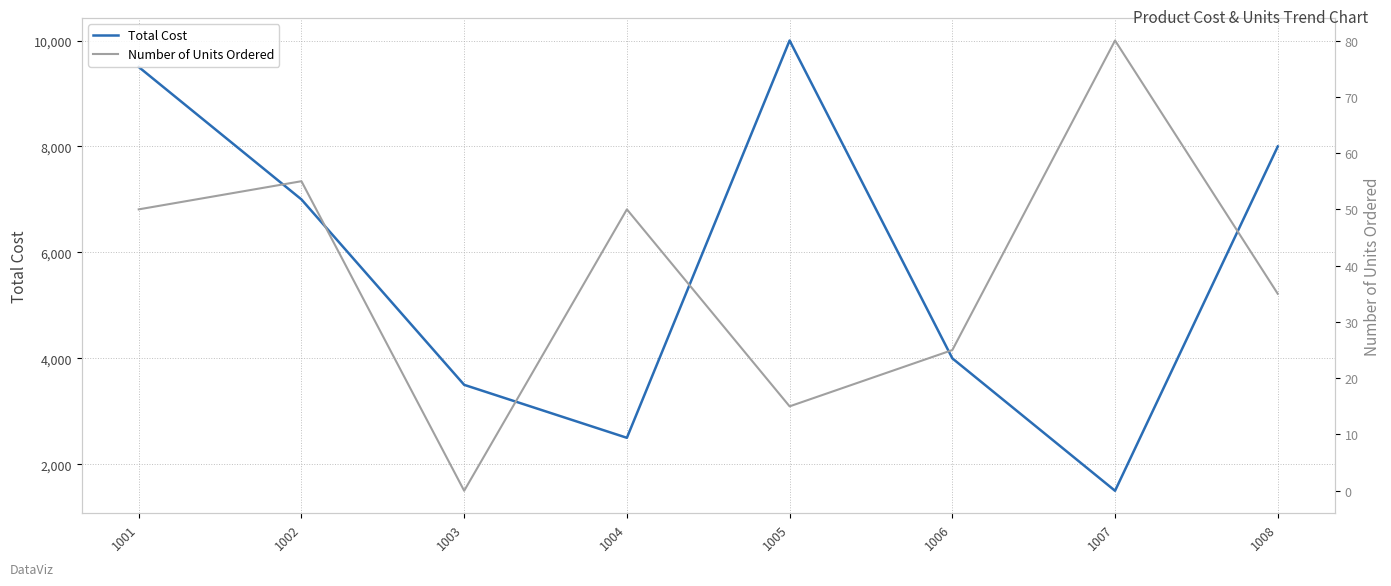

In Number of Units Ordered, how many points are lower than both neighbors (excluding endpoints)?

2